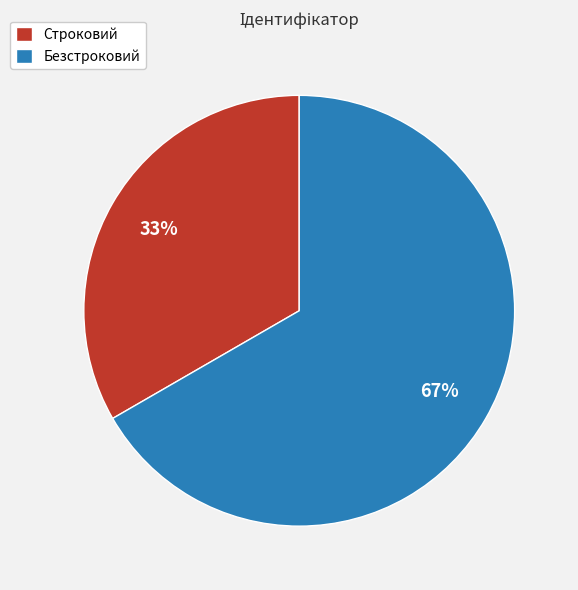

To the nearest percent, what portion does Безстроковий represent?

67%